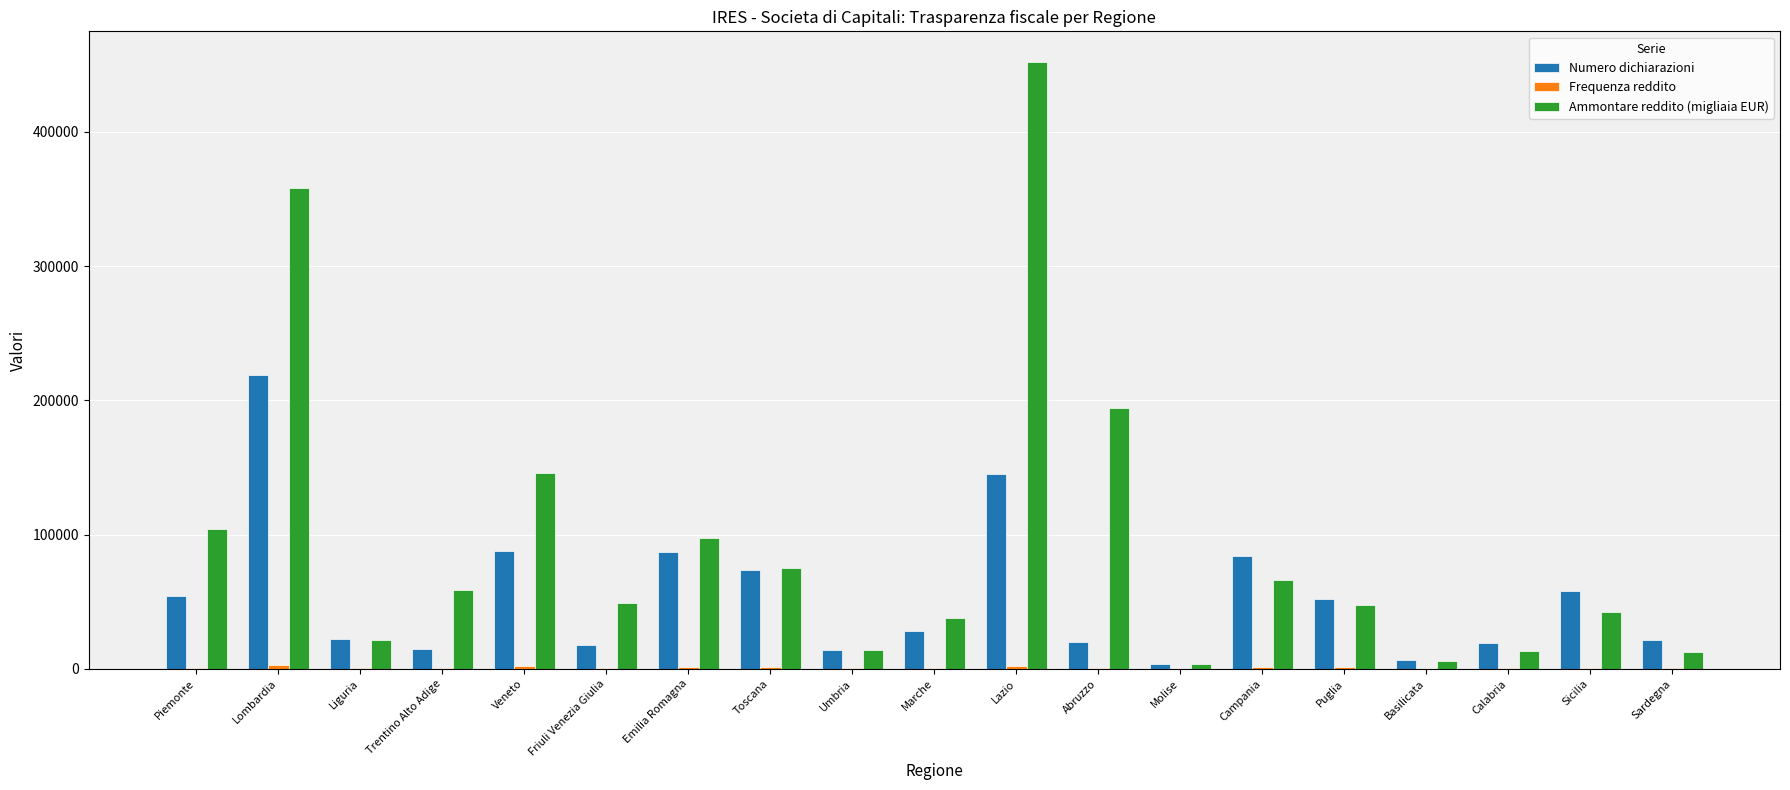

Between Piemonte and Marche, which series saw the biggest shift?

Ammontare reddito (migliaia EUR)